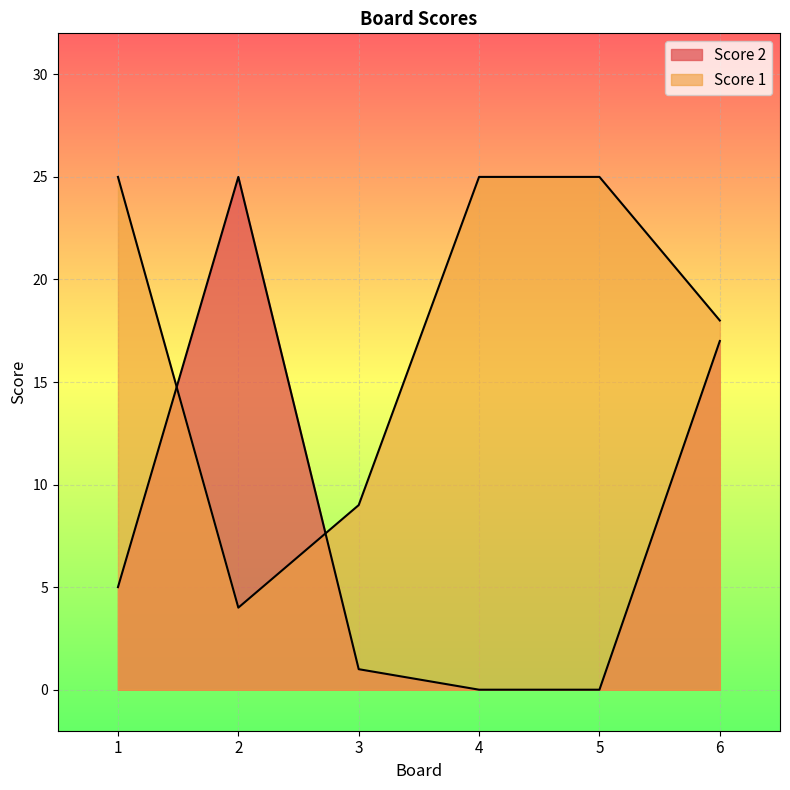

How many categories are shown in the chart?

6